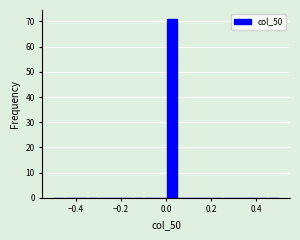

Read against the x-axis, roughly where is the centre of the tallest bar?

0.02